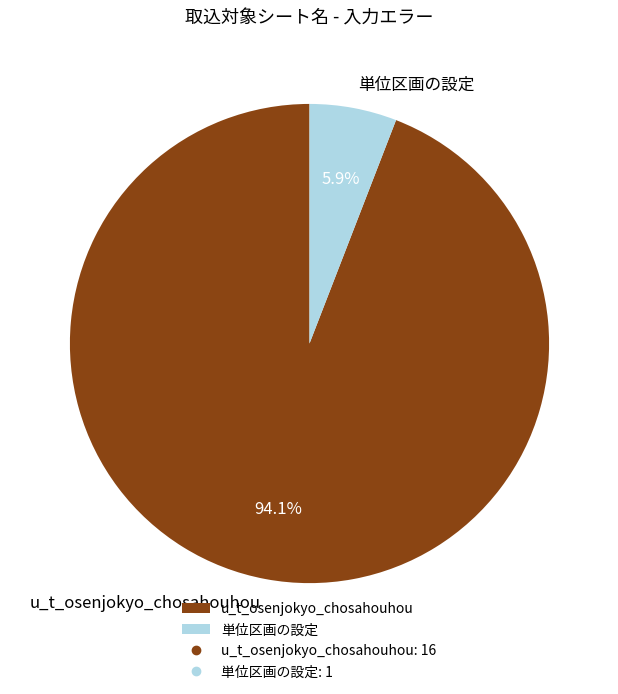

How many slices are in this pie chart?

2